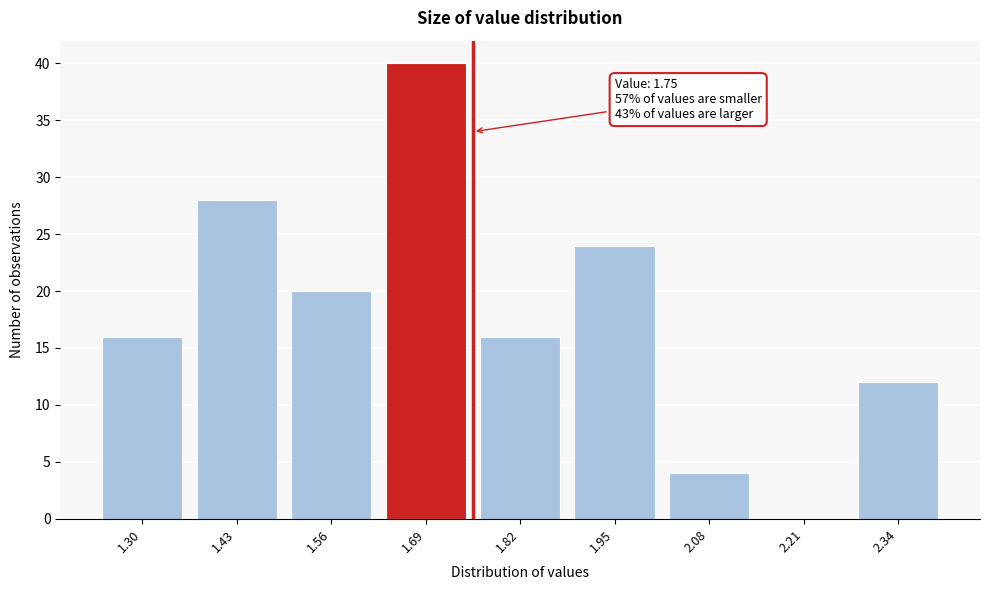

Reading left to right, transcribe all the data shown in this chart.

1.30=16	1.43=28	1.56=20	1.69=40	1.82=16	1.95=24	2.08=4	2.21=0	2.34=12